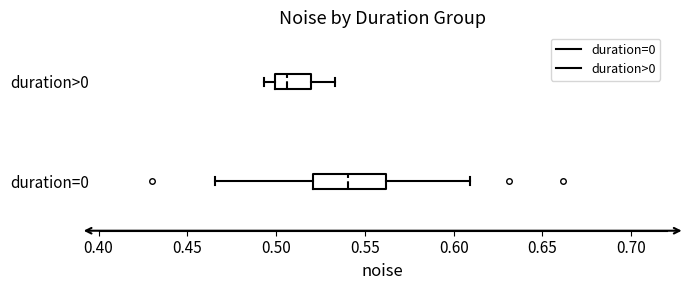

Reading bottom to top, read every box against the x-axis: the position of its median line, the range the box covers, and the ends of its whiskers. The values are not printed on the chart, so give them approximately, as read against the axis.

duration=0: median 0.540, box 0.520 to 0.560, whiskers 0.465 to 0.610
duration>0: median 0.505, box 0.500 to 0.520, whiskers 0.495 to 0.535